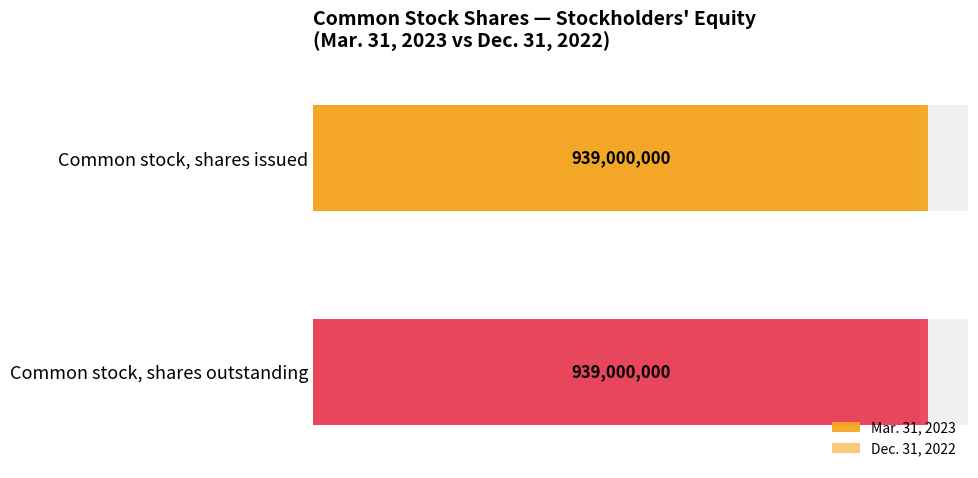

What position from the left is Common stock, shares outstanding?

2